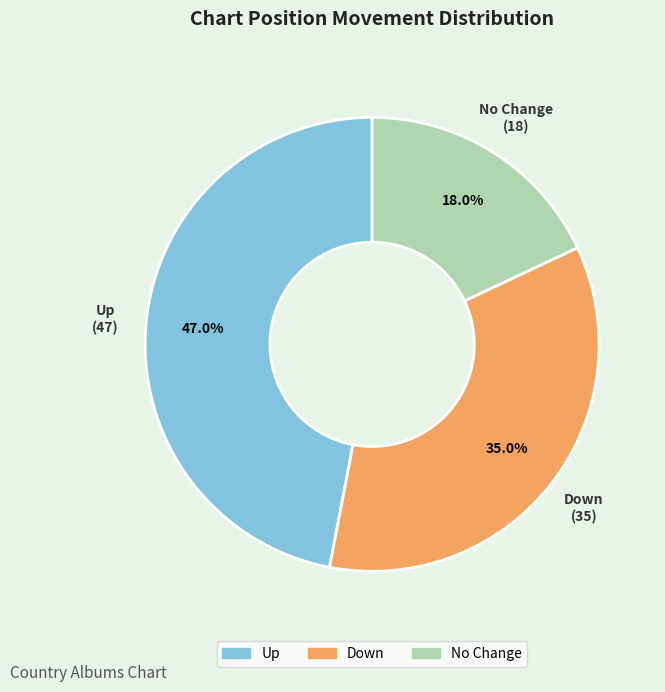

Is No Change the majority of the pie?

No